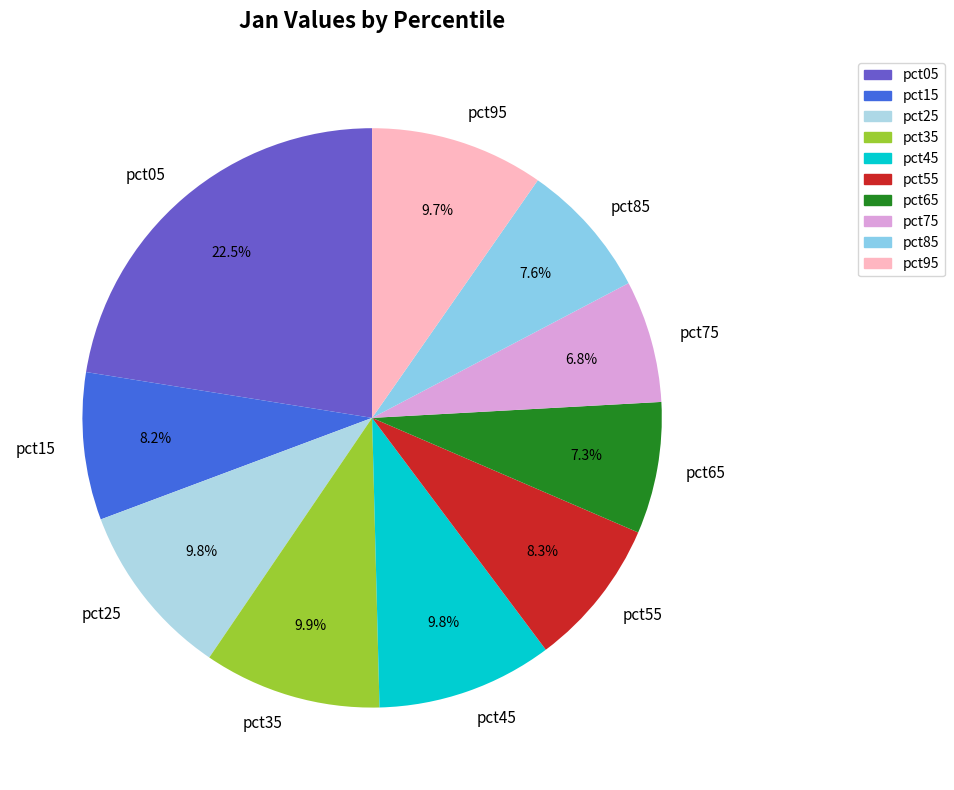

To the nearest percent, what is the difference between the largest and smallest slice percentages?

16%